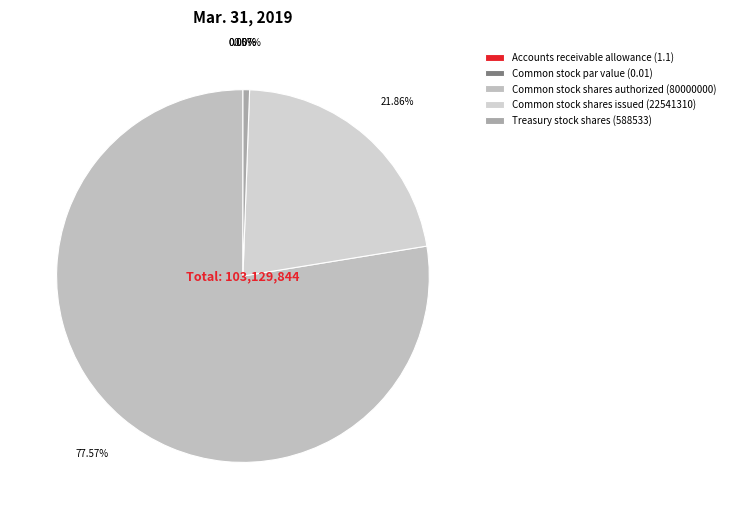

Rank the categories by value from lowest to highest.

Common stock par value, Accounts receivable allowance, Treasury stock shares, Common stock shares issued, Common stock shares authorized